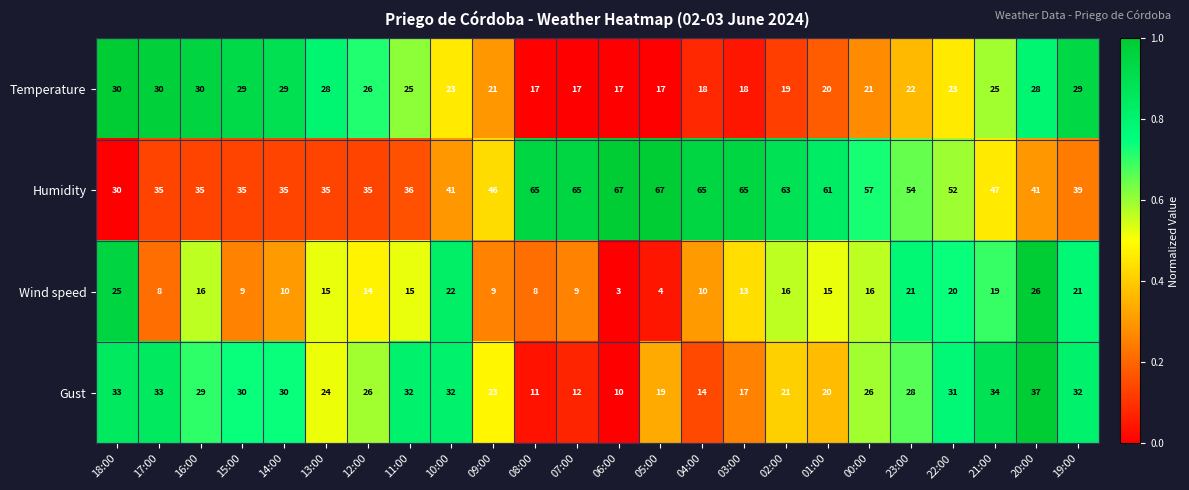

Rank the series at 05:00 from highest to lowest value.

Humidity, Gust, Temperature, Wind speed